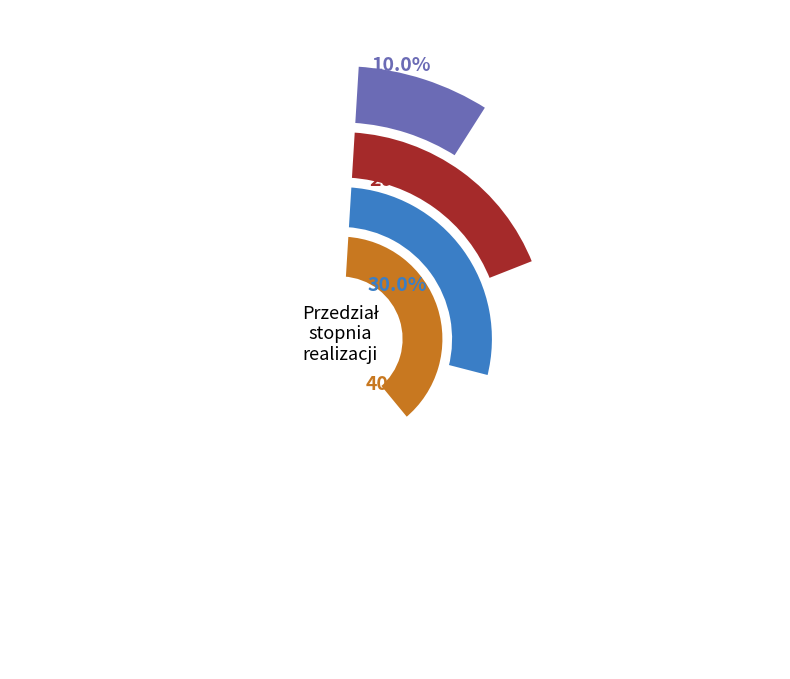

How many segments does this pie chart have?

4